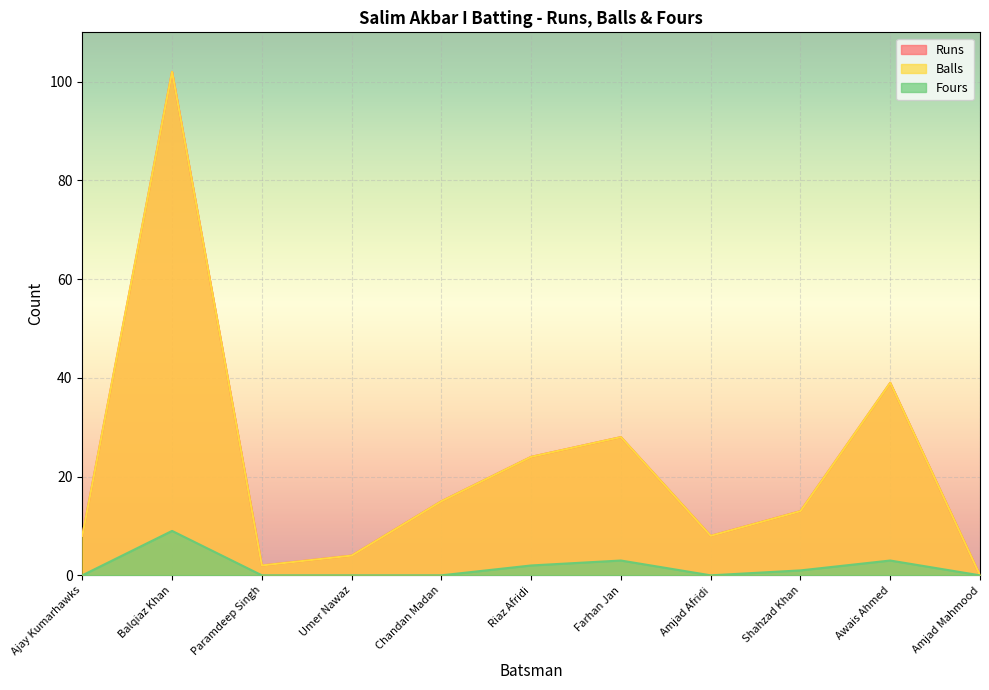

Is the value of Balls at Balqiaz Khan greater than the value of Runs at Shahzad Khan?

Yes